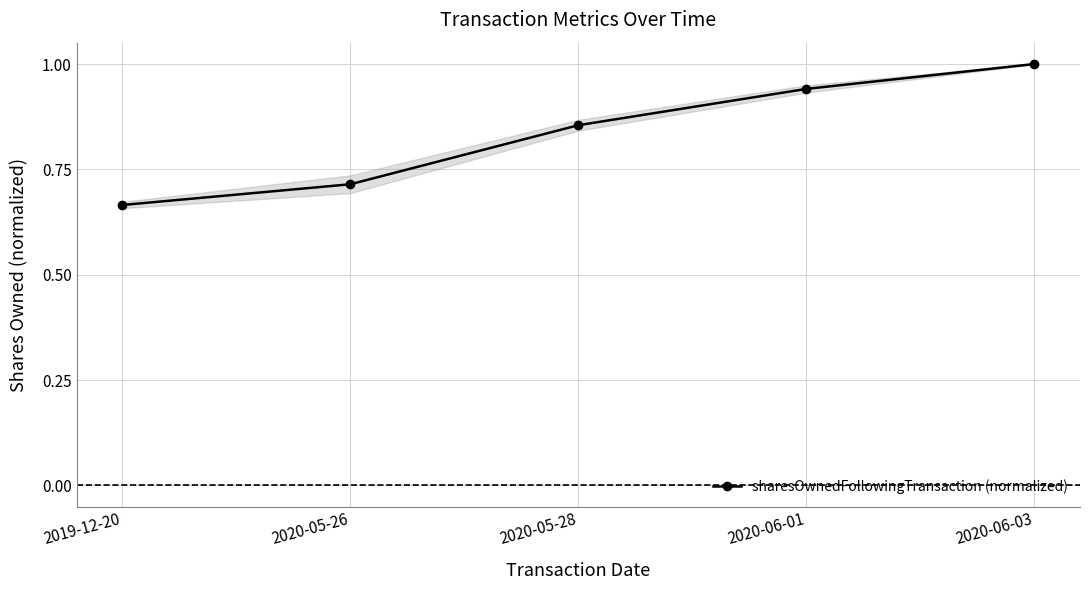

What is the greatest value displayed?

1.0